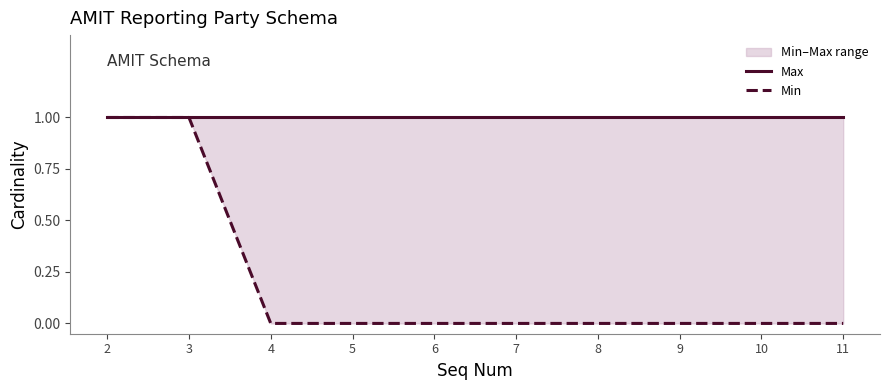

Reading right to left, what are all the values shown in this chart?

Max: 1	1	1	1	1	1	1	1	1	1
Min: 0	0	0	0	0	0	0	0	1	1